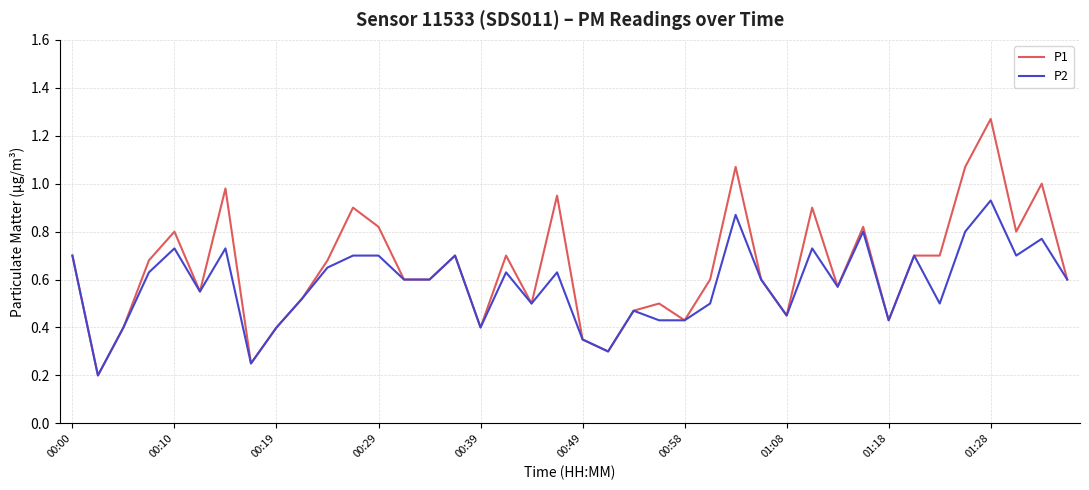

Which series has the largest total across all categories?

P1